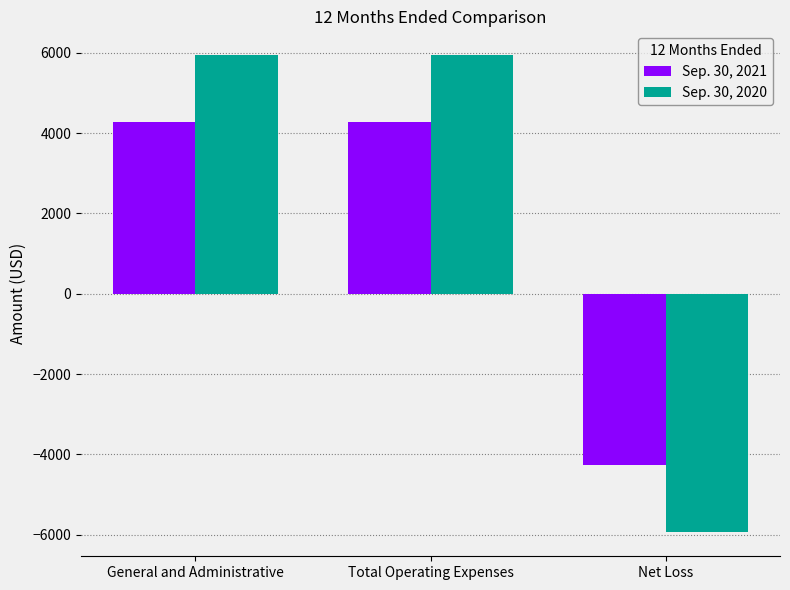

Which series has the widest spread of values?

Sep. 30, 2020